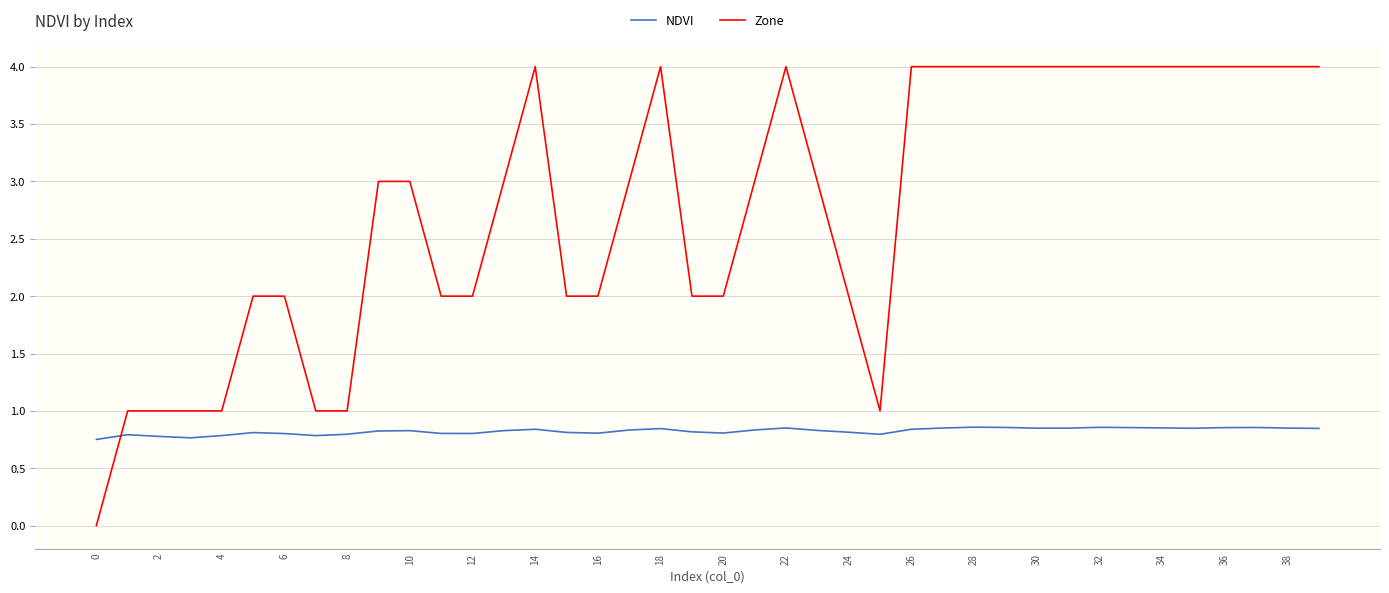

What is the maximum value shown in the chart?

4.0